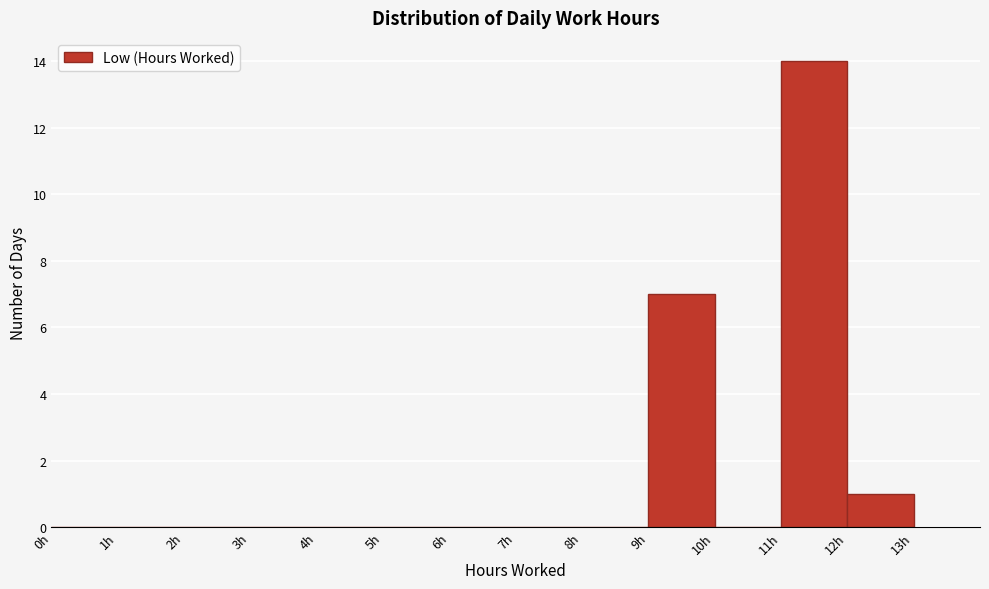

Reading left to right, transcribe this chart: for each bar, give the range it covers on the x-axis and its height. The values are not printed on the chart, so give them approximately, as read against the axis.

0 to 1: 0
1 to 2: 0
2 to 3: 0
3 to 4: 0
4 to 5: 0
5 to 6: 0
6 to 7: 0
7 to 8: 0
8 to 9: 0
9 to 10: 7
10 to 11: 0
11 to 12: 14
12 to 13: 1